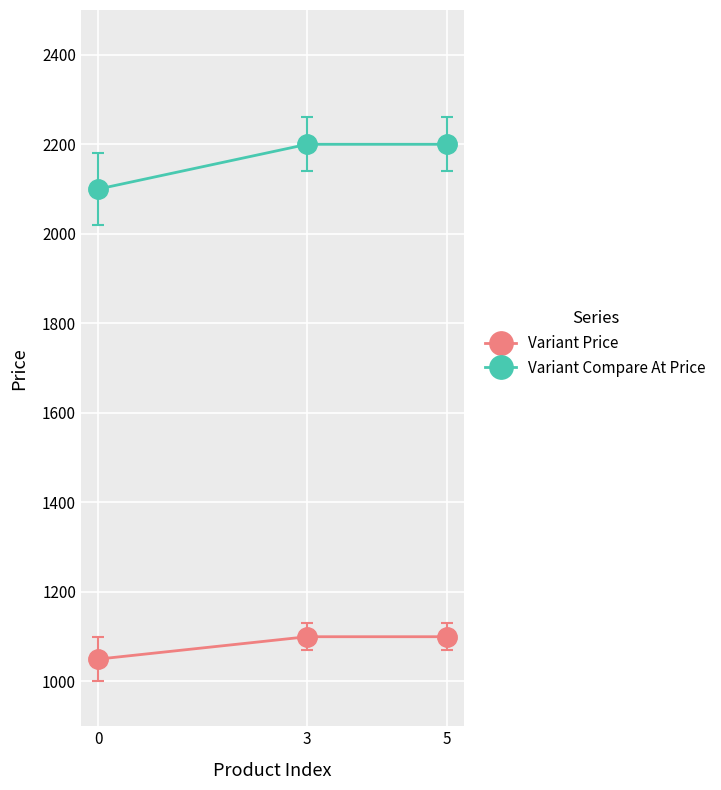

Which series has the largest range (max minus min)?

Variant Compare At Price